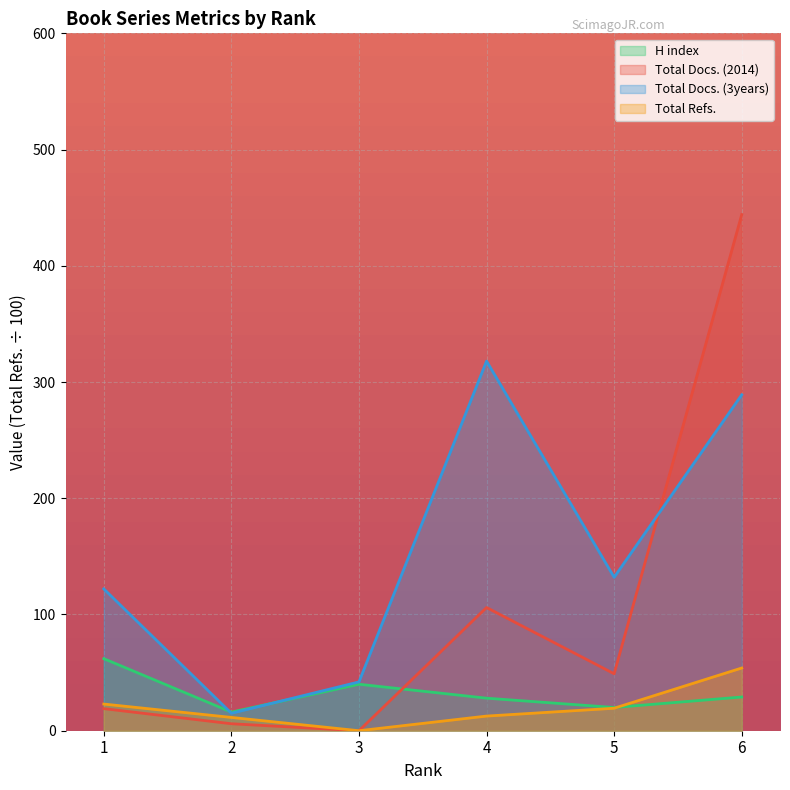

Reading left to right, transcribe all the data shown in this chart.

H index: 1=62.0	2=16.0	3=40.0	4=28.0	5=20.0	6=29.0
Total Docs. (2014): 1=19.0	2=6.0	3=0.0	4=106.0	5=49.0	6=444.0
Total Docs. (3years): 1=122.0	2=15.0	3=42.0	4=318.0	5=132.0	6=289.0
Total Refs.: 1=22.9	2=11.4	3=0.0	4=12.6	5=19.3	6=54.0